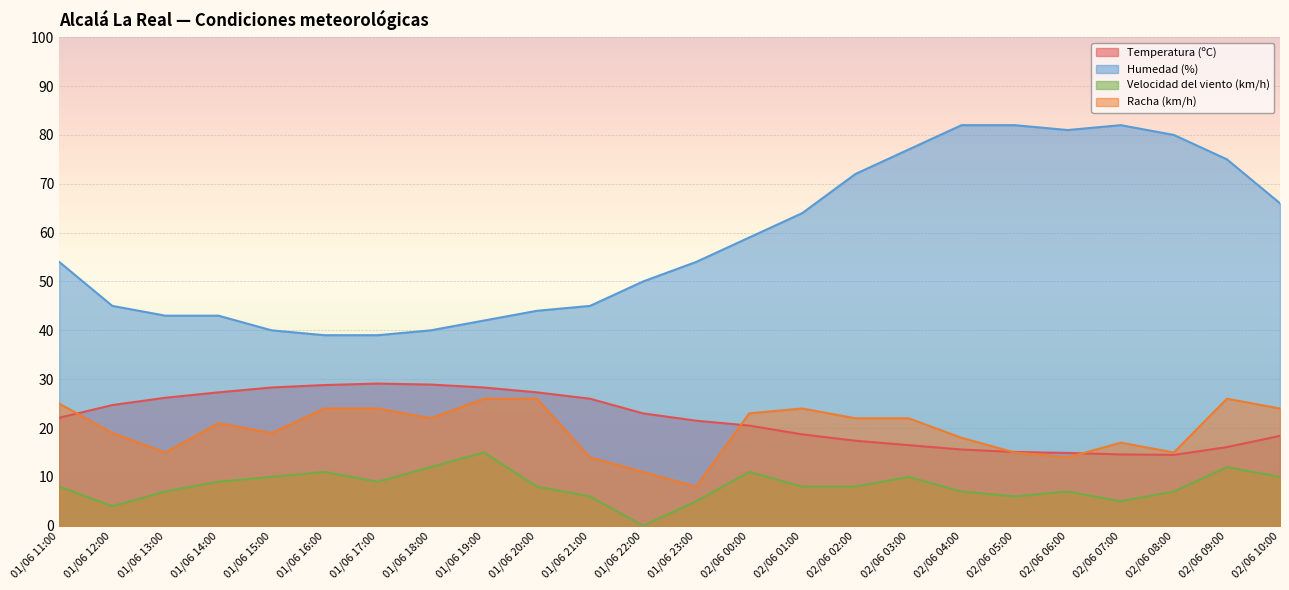

Is the value of Racha (km/h) at 02/06 06:00 greater than the value of Temperatura (ºC) at 02/06 05:00?

No